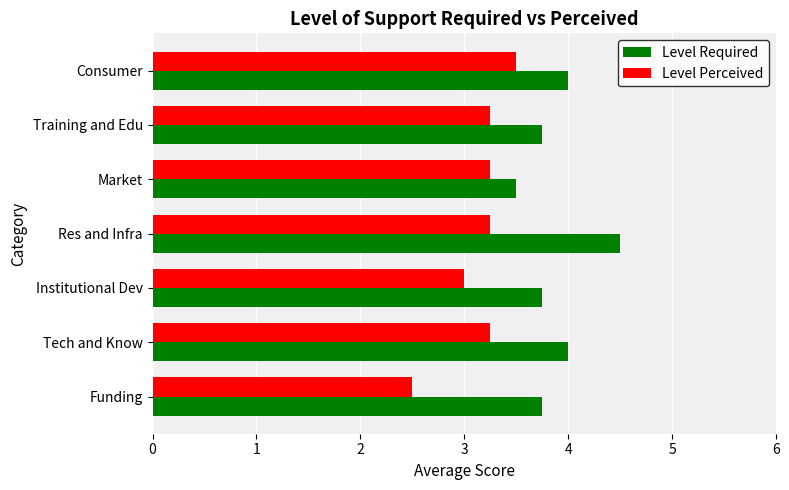

True or false: Level Perceived has a value of 5.7 at Market.

False